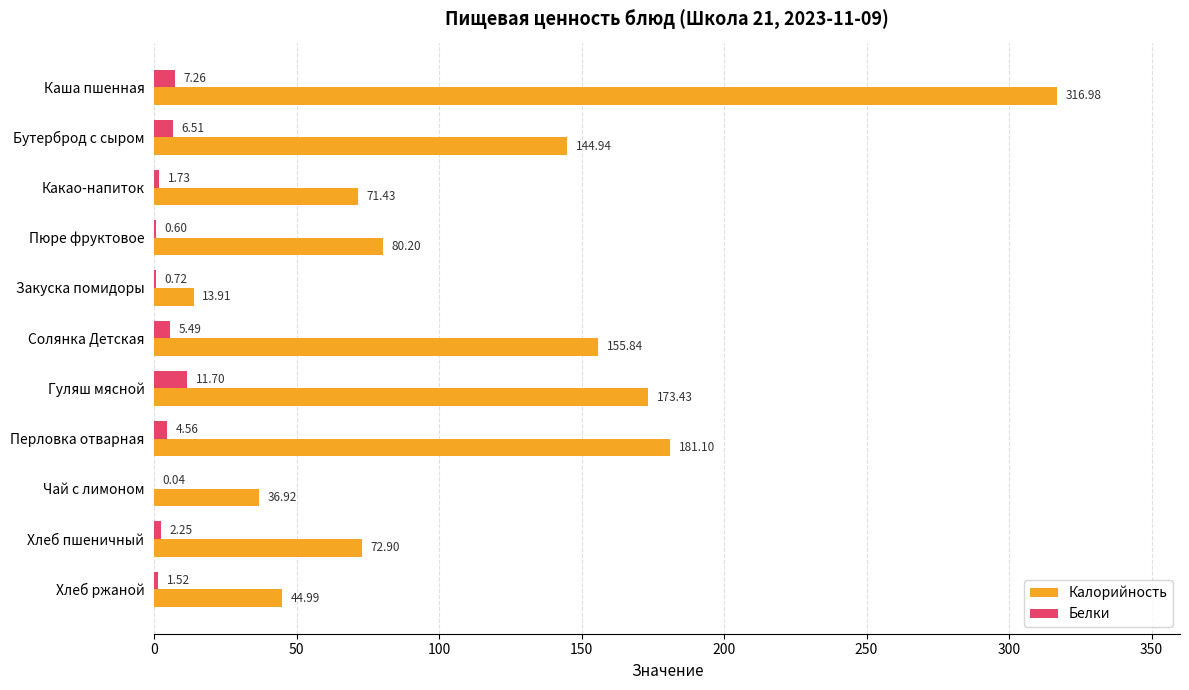

Which series has the largest total across all categories?

Калорийность